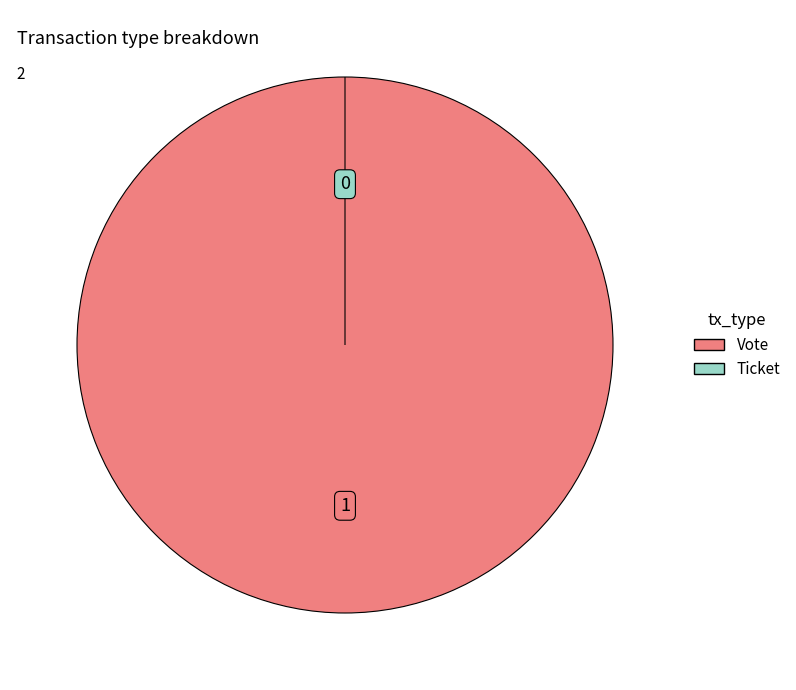

What percentage do Vote and Ticket together represent?

100.0%